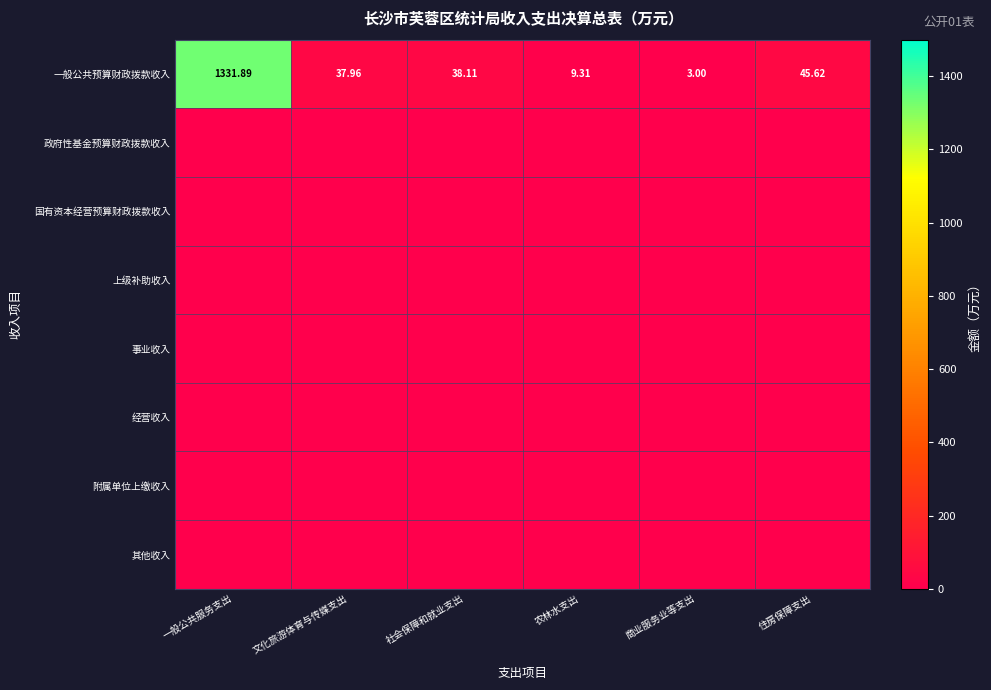

At which label does 一般公共预算财政拨款收入 reach its minimum?

商业服务业等支出